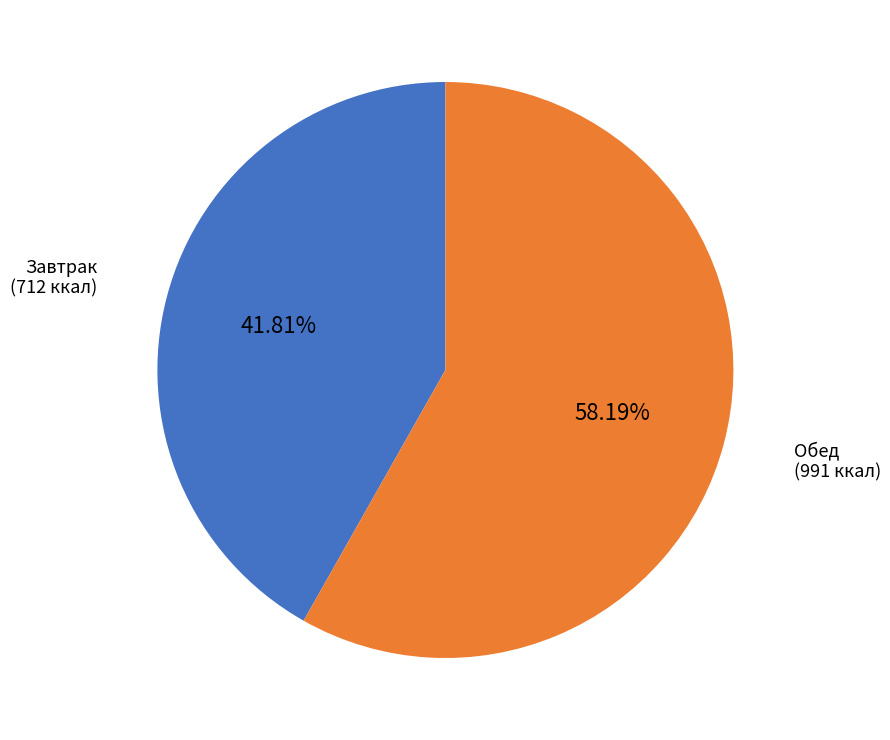

Is there a majority slice in this chart?

Yes